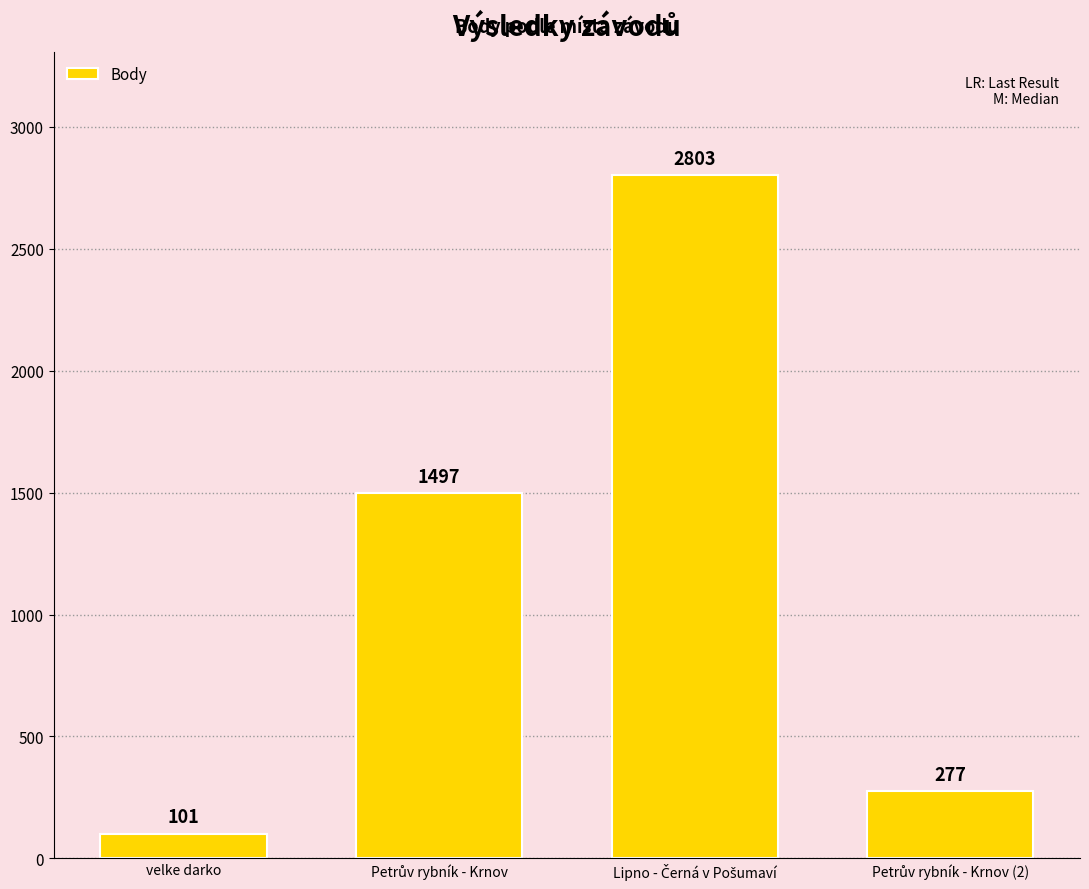

What is the minimum value shown in the chart?

101